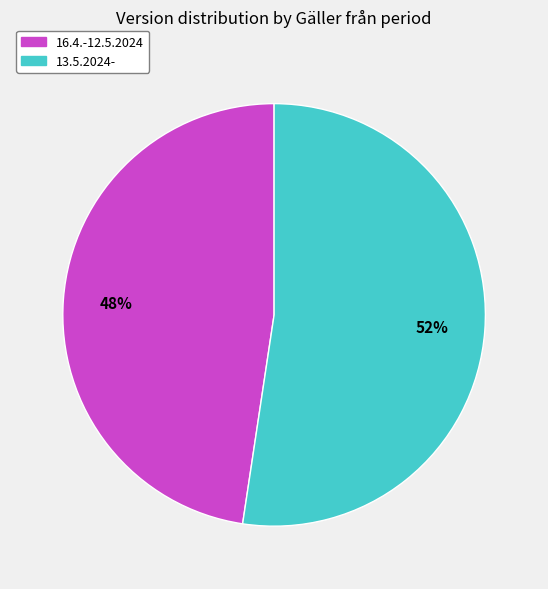

How many slices are in this pie chart?

2